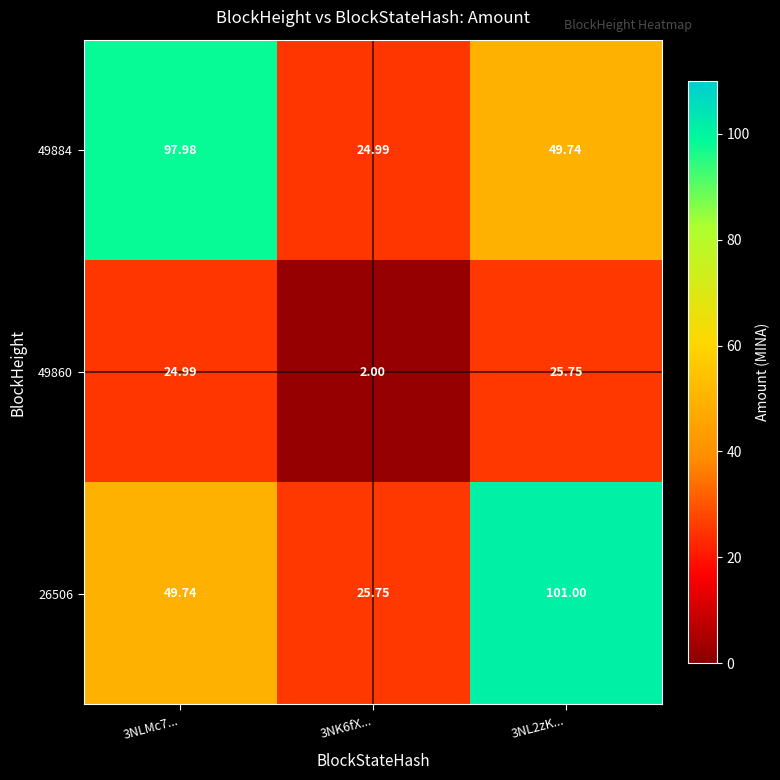

Is the value of 49884 at 3NL2zK... greater than the value of 26506 at 3NL2zK...?

No